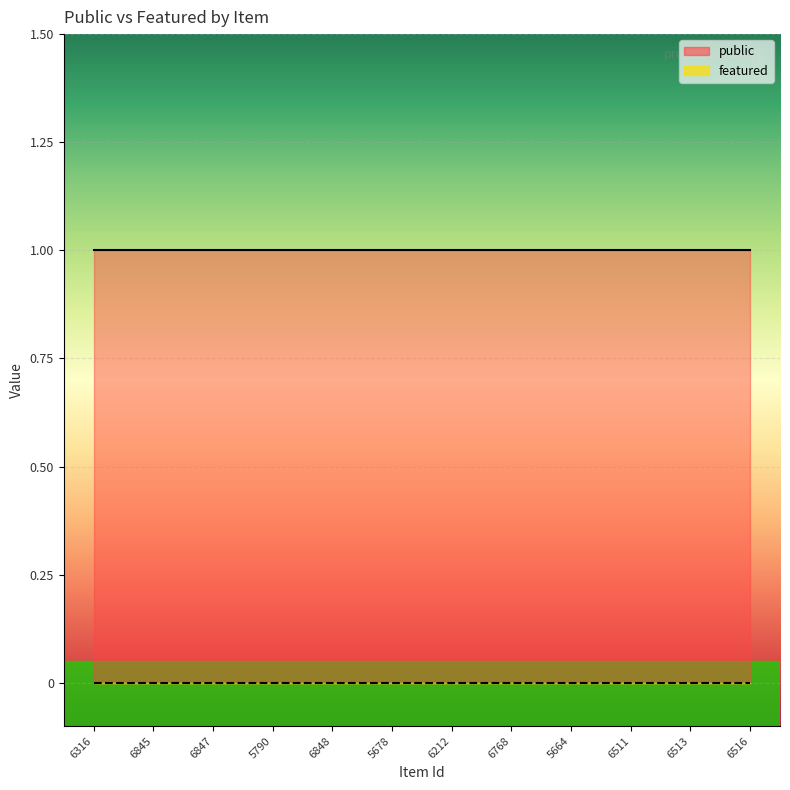

How many lines are shown in the chart?

2